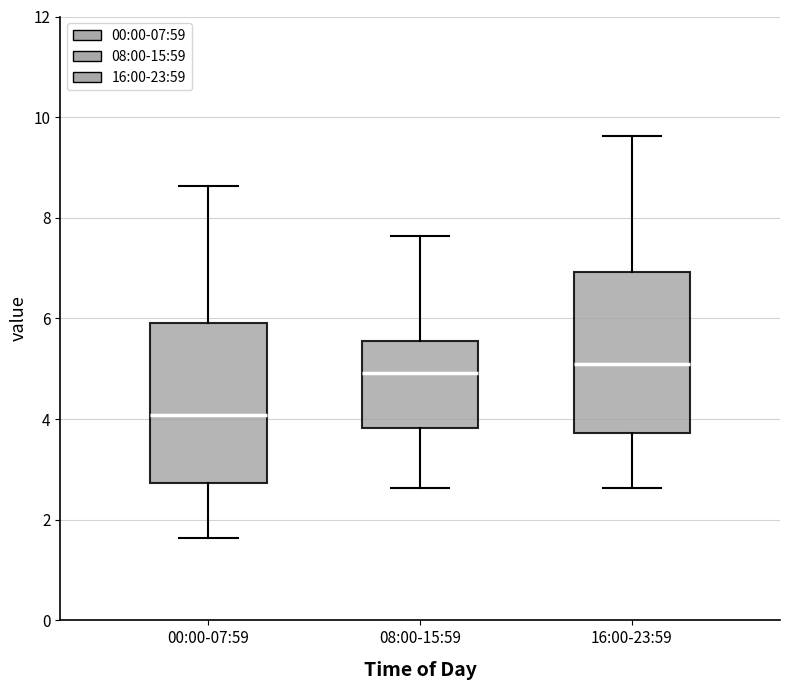

Where does the median line of the box for 16:00-23:59 sit on the y-axis? The values are not printed on the chart, so give them approximately, as read against the axis.

5.0